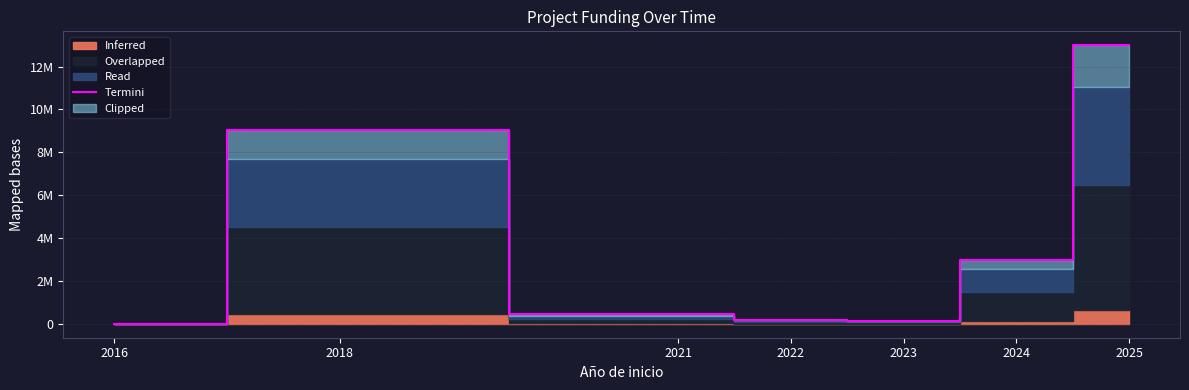

True or false: the data has more than 2 interior local peaks.

False